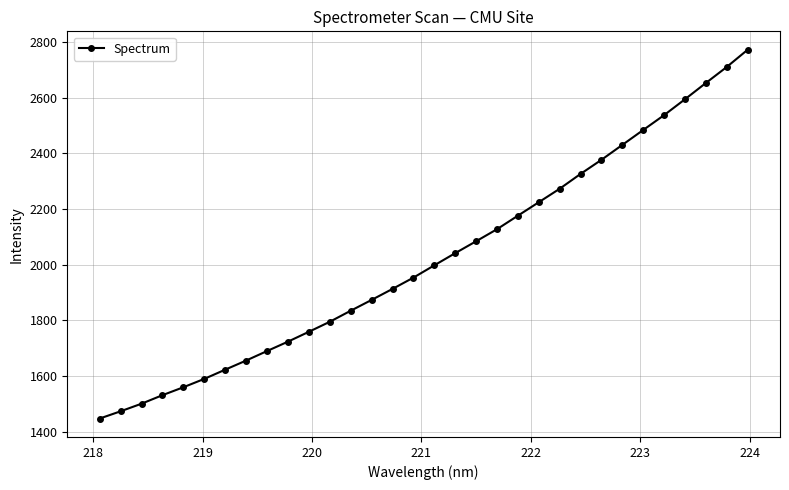

What is the greatest value displayed?

2772.0